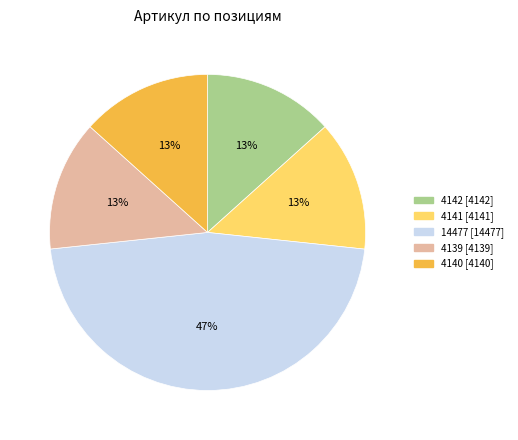

To the nearest percent, what is the average slice percentage?

20%